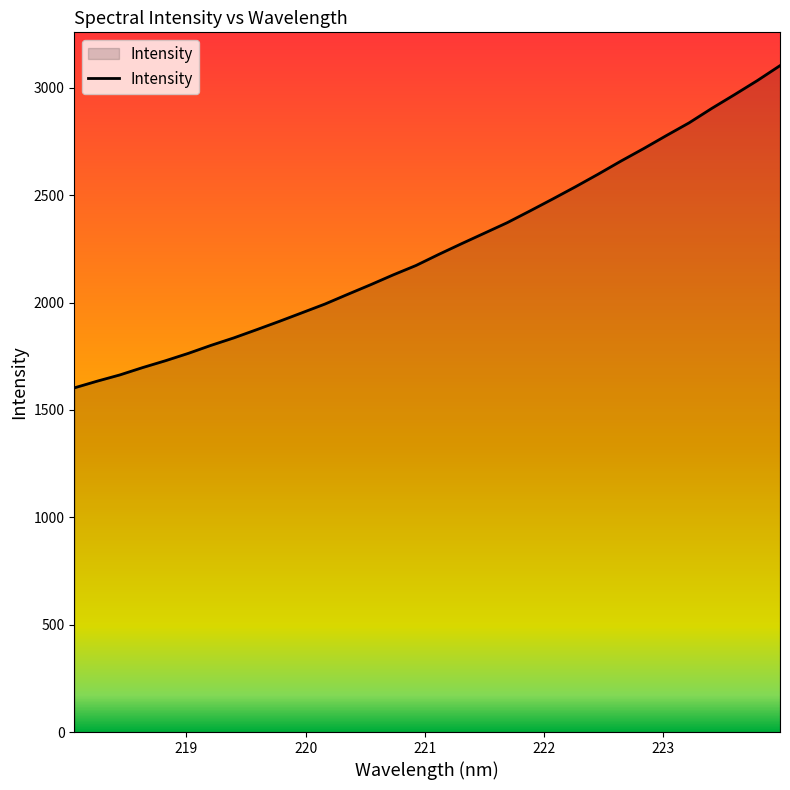

Count the number of categories in the chart.

32